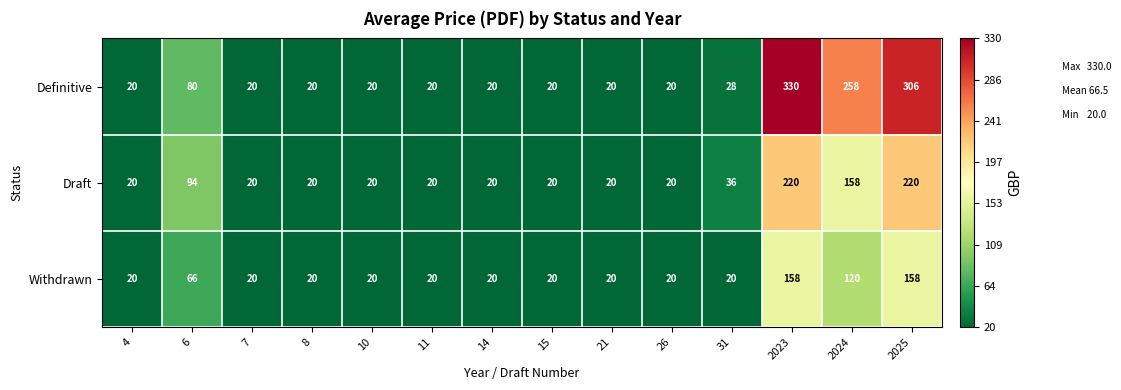

How many data points does each series have?

14